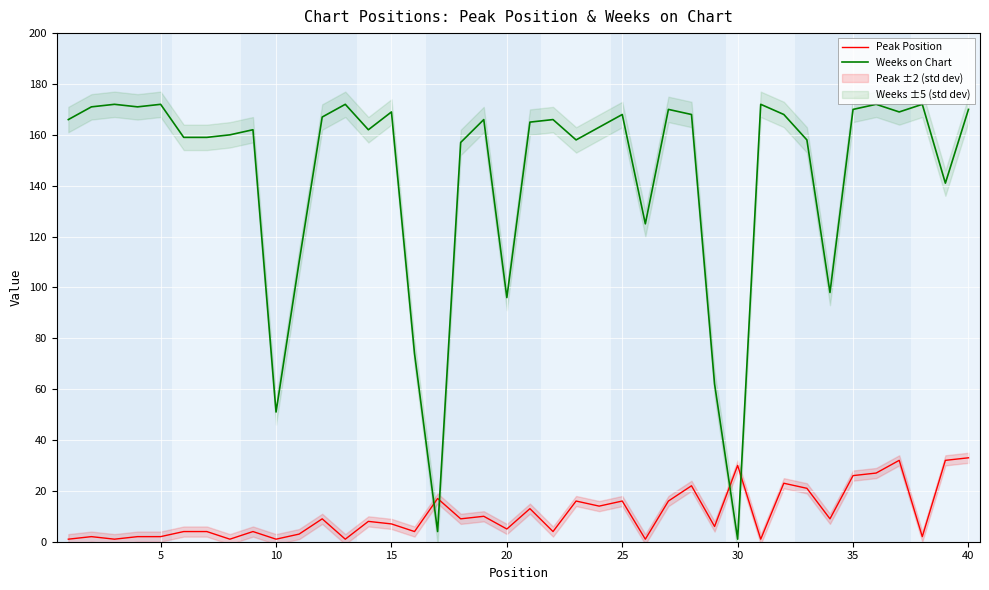

What are all the series names shown in the legend?

Peak Position, Weeks on Chart